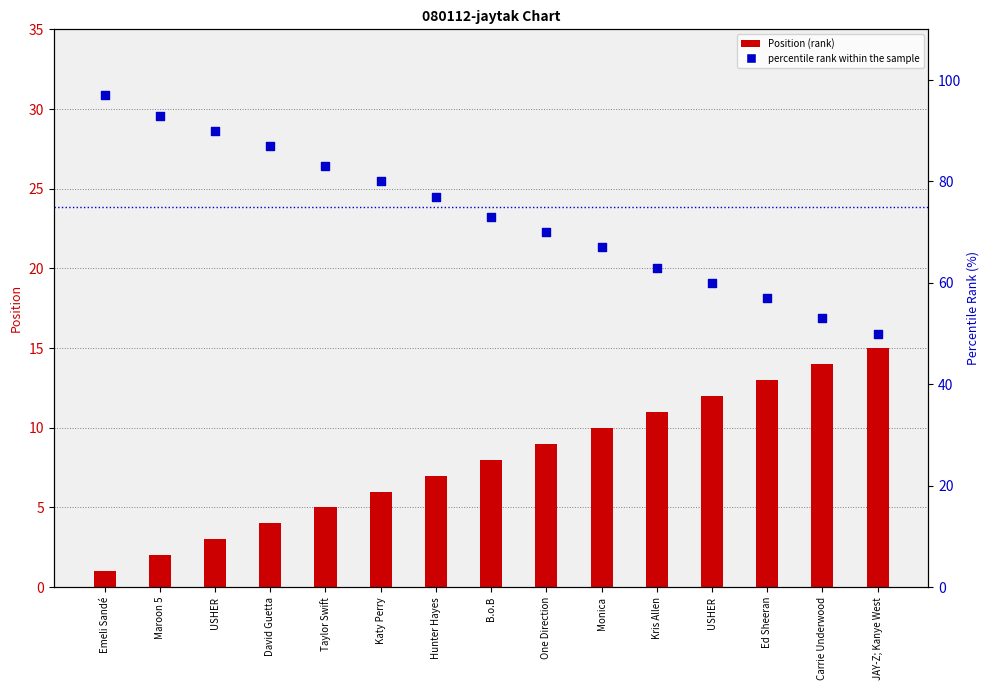

At which category is the sum across all series the highest?

Emeli Sandé